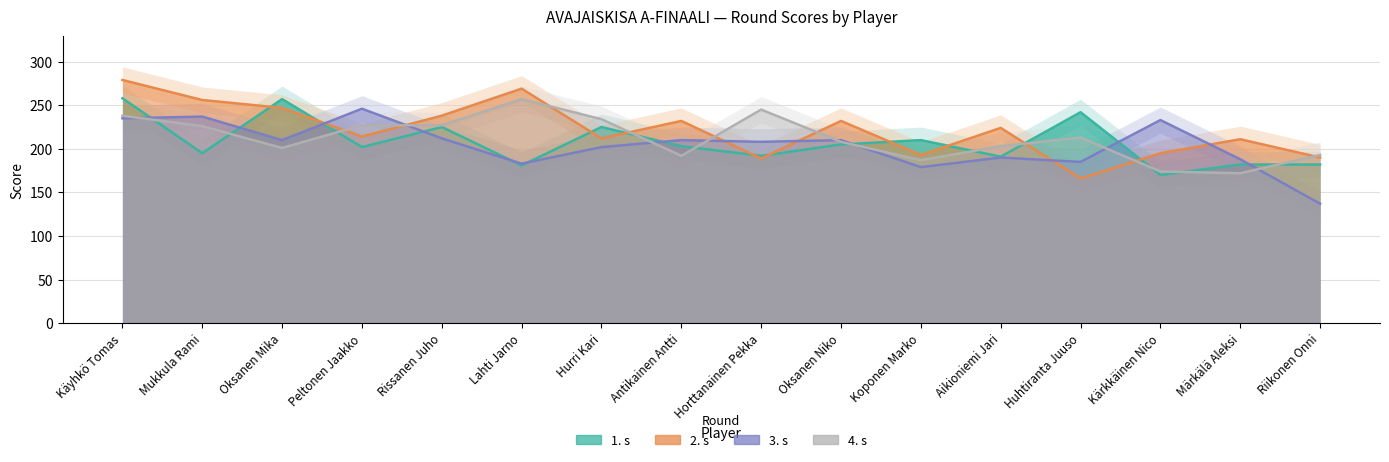

What position from the left is Riikonen Onni?

16